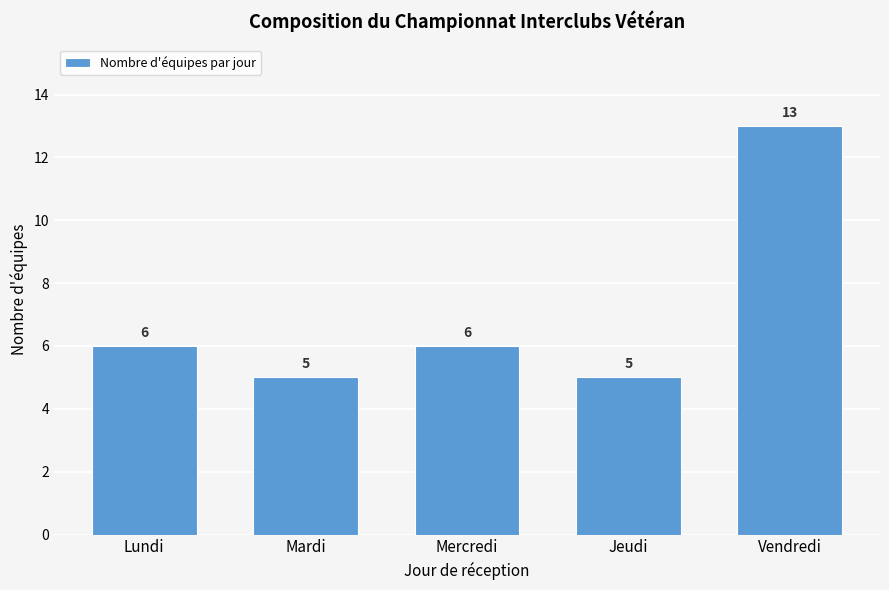

Reading left to right, what are all the values shown in this chart?

6	5	6	5	13